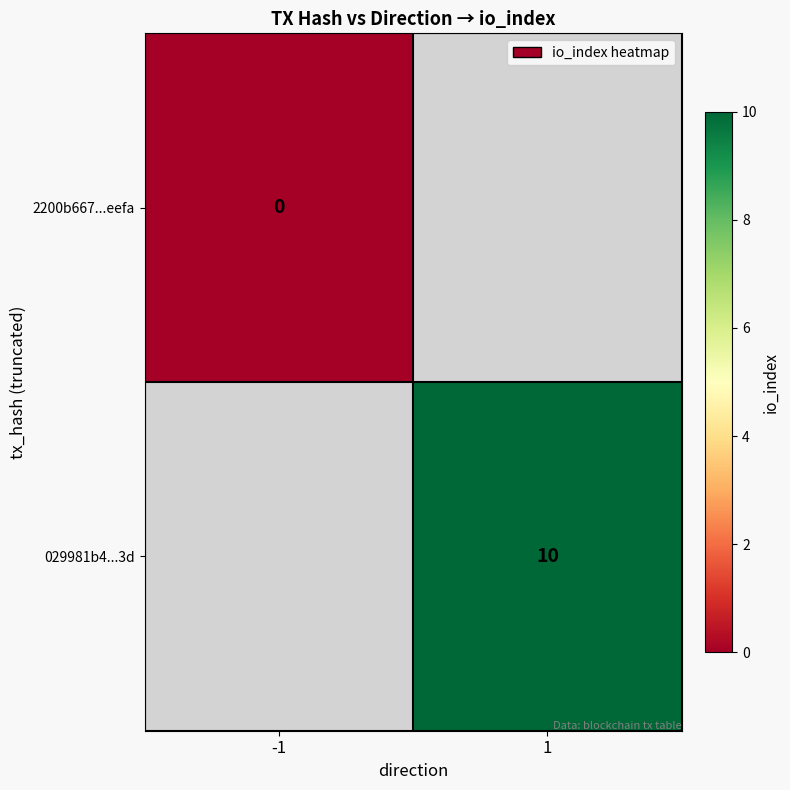

The value of 029981b4...3d at 1 is 4. True or false?

False